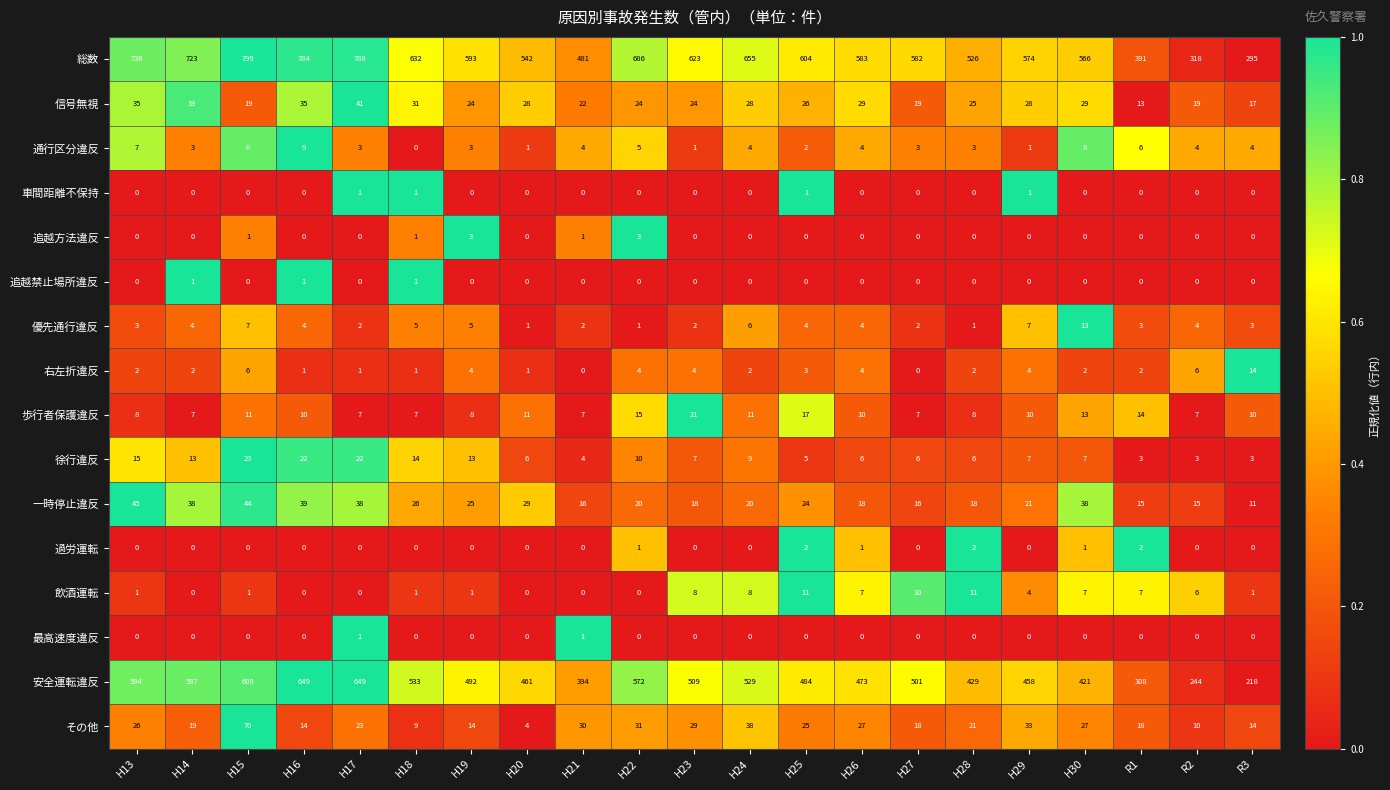

What is the difference between the maximum and minimum values in the 一時停止違反 series?

34